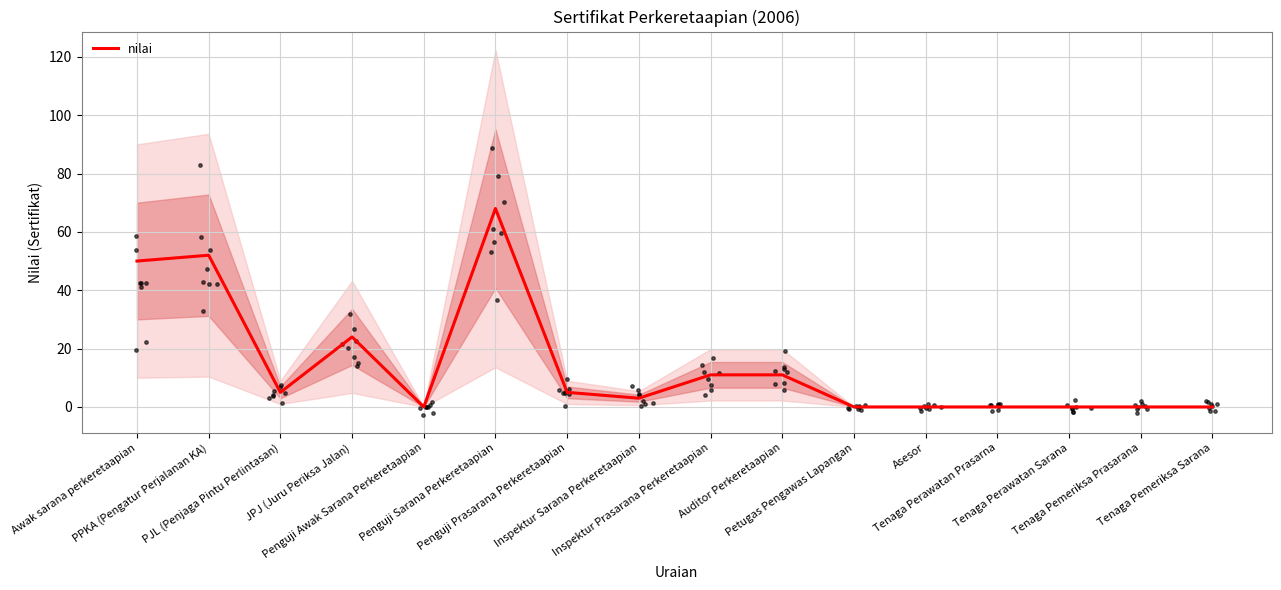

Approximately how many times larger is the value at Awak sarana perkeretaapian compared to Inspektur Sarana Perkeretaapian?

16.7